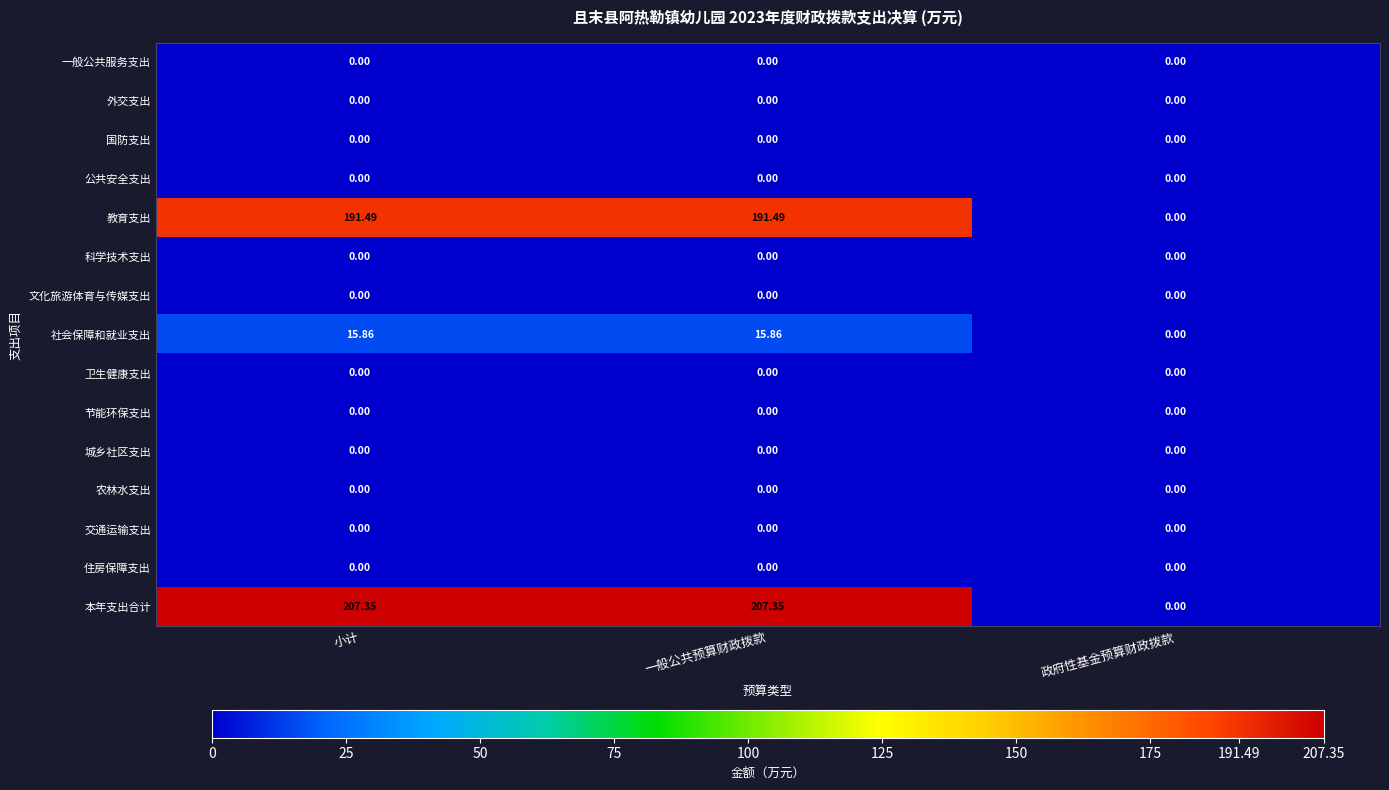

Is the value of 科学技术支出 at 小计 greater than the value of 社会保障和就业支出 at 小计?

No